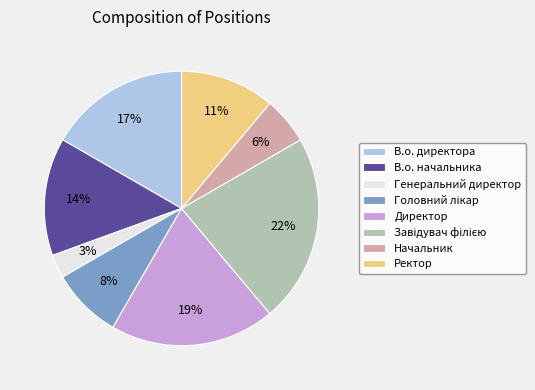

To the nearest percent, what is the difference between the largest and smallest slice percentages?

19%